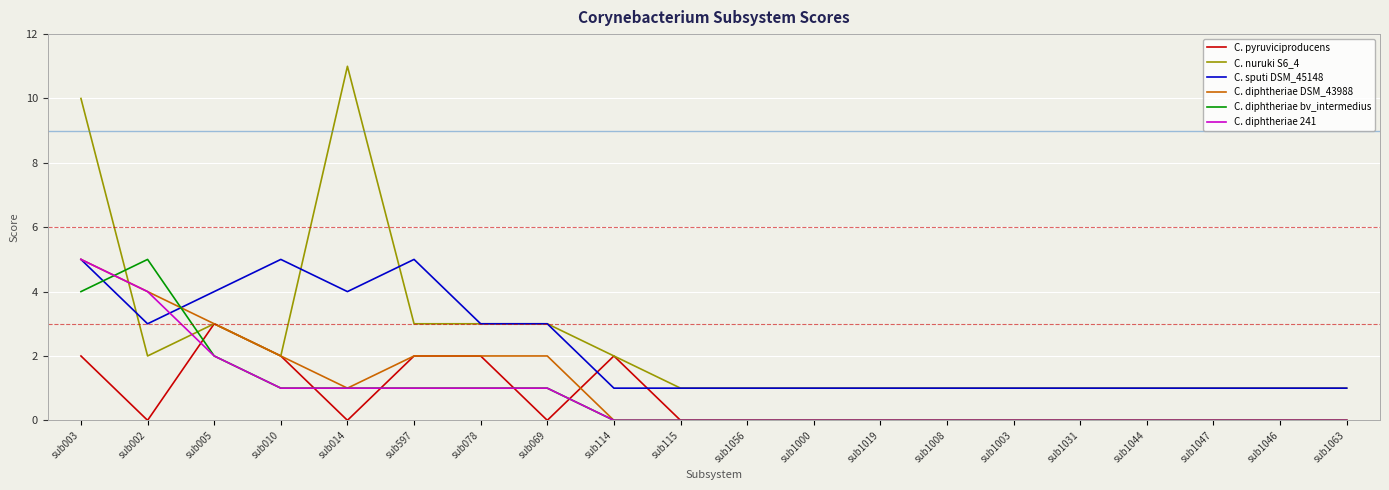

At which category is the sum across all series the highest?

sub003